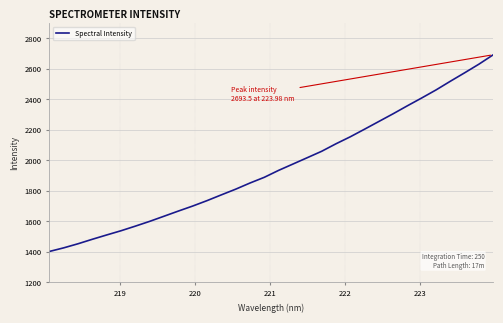

What is the maximum value shown in the chart?

2693.5